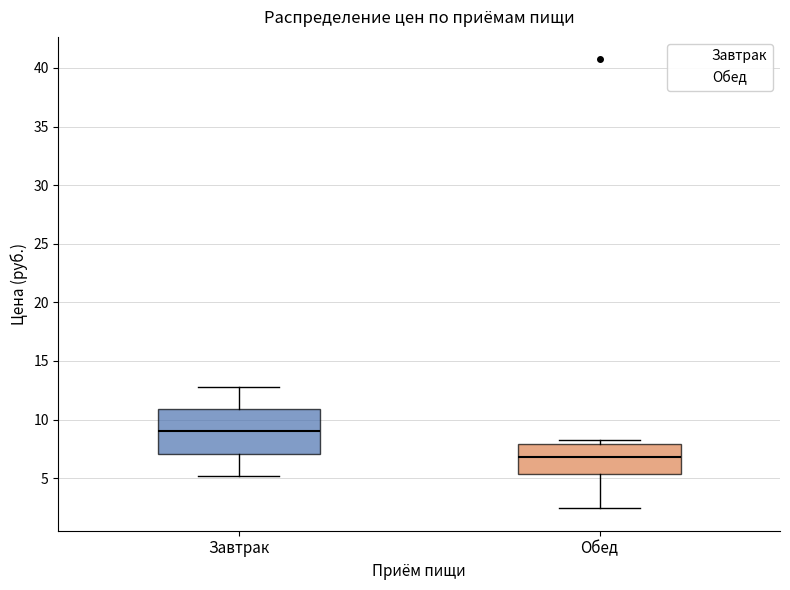

Where does the lower whisker of the box for Обед end on the y-axis? The values are not printed on the chart, so give them approximately, as read against the axis.

2.5